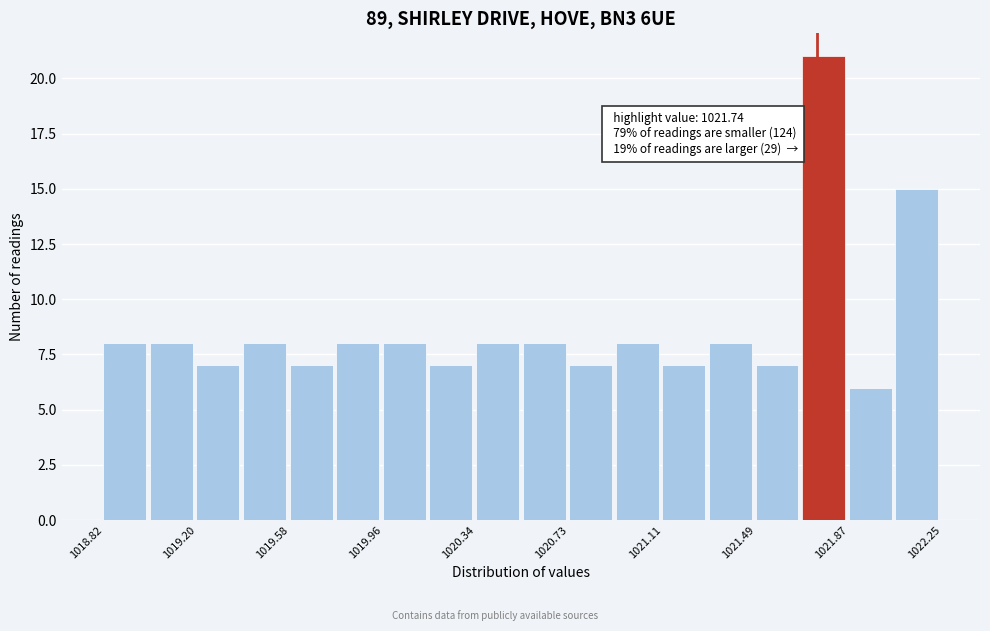

Around what value on the x-axis is the tallest bar? Give the approximate position of its centre, as read against the axis.

1021.75